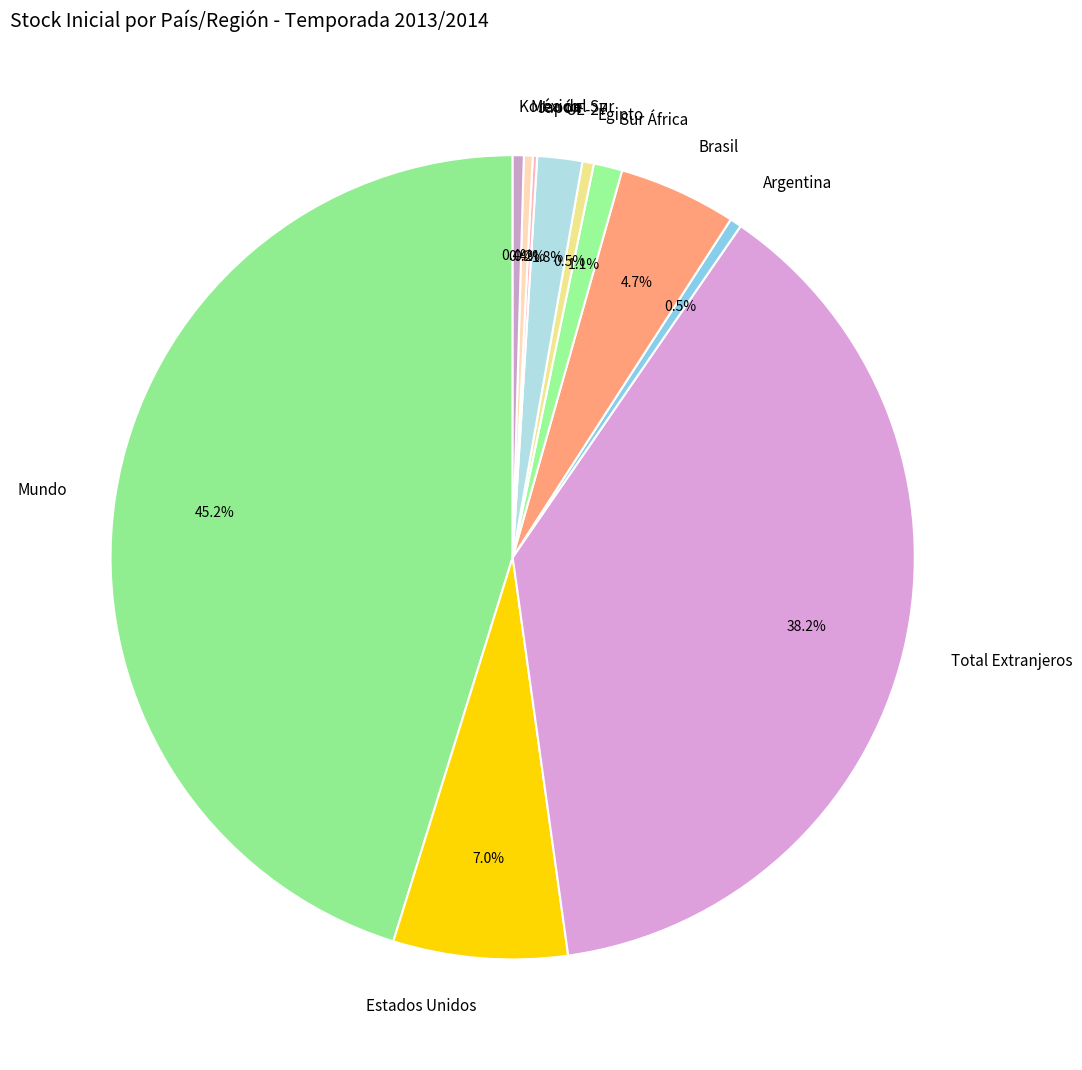

What is the total percentage of Korea del Sur and Mundo?

45.6%